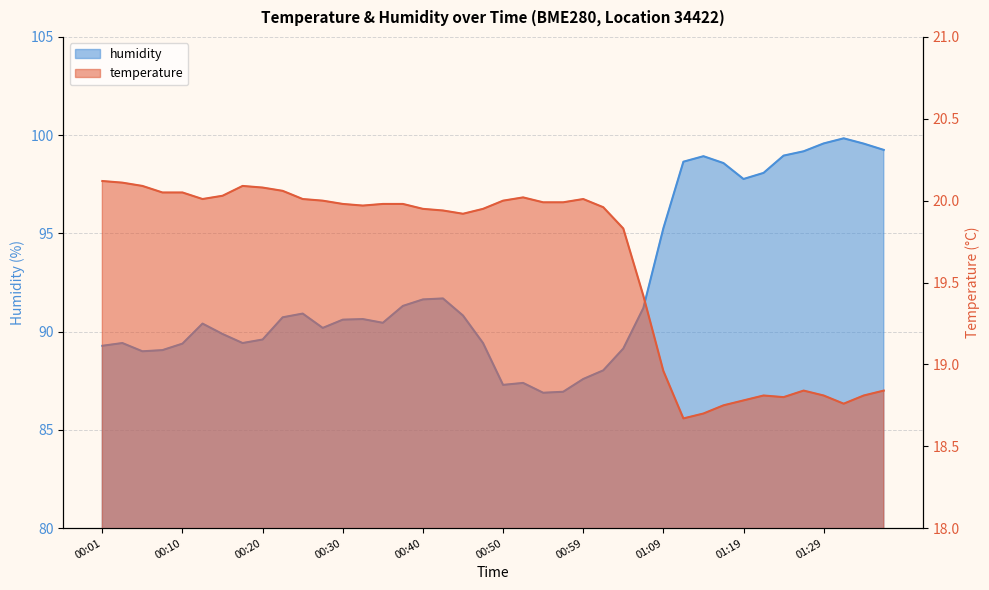

True or false: temperature has more than 1 points higher than both neighbors.

True